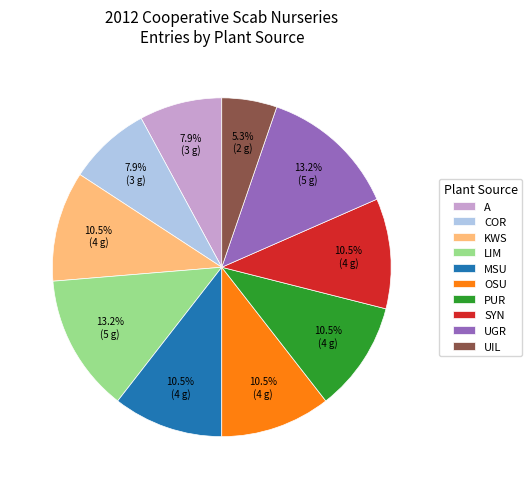

To the nearest percent, what is the average slice percentage?

10%